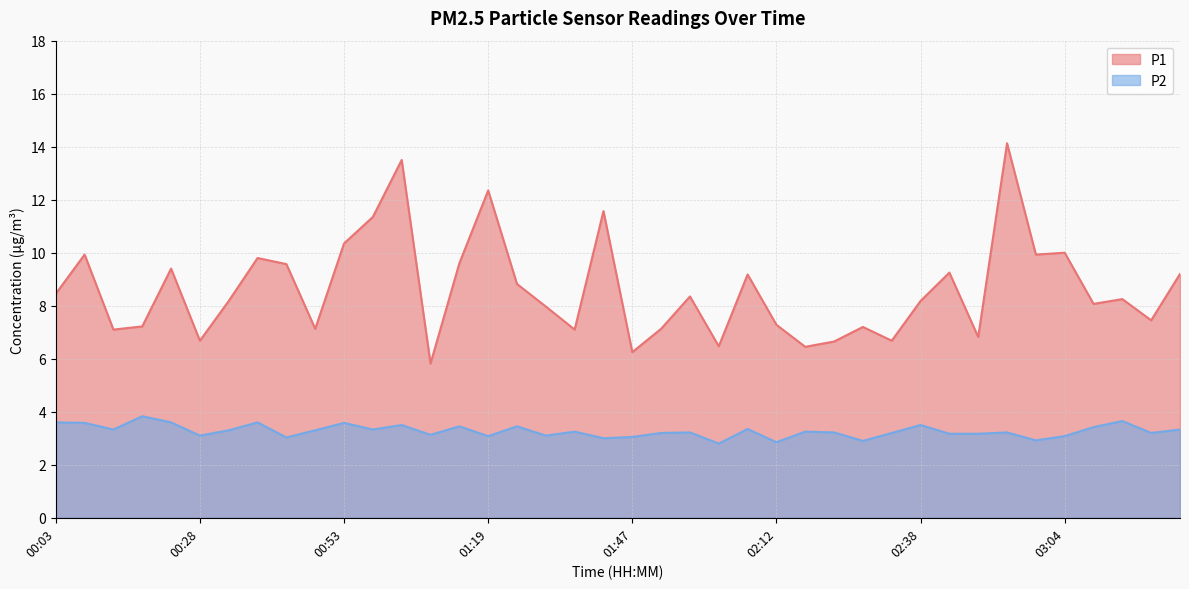

At which label does P2 first exceed 3?

00:03